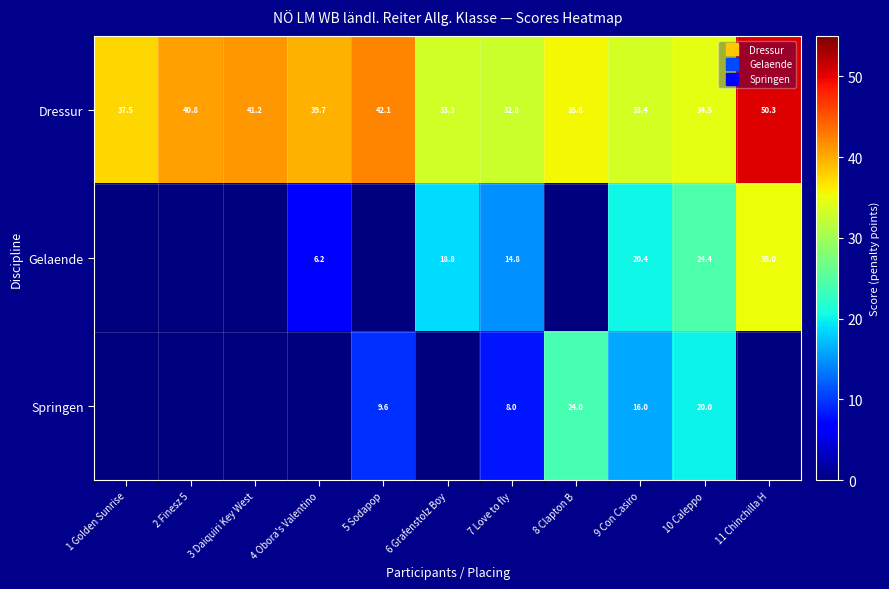

Between 2 Finesz 5 and 6 Grafenstolz Boy, which series saw the biggest shift?

Gelaende